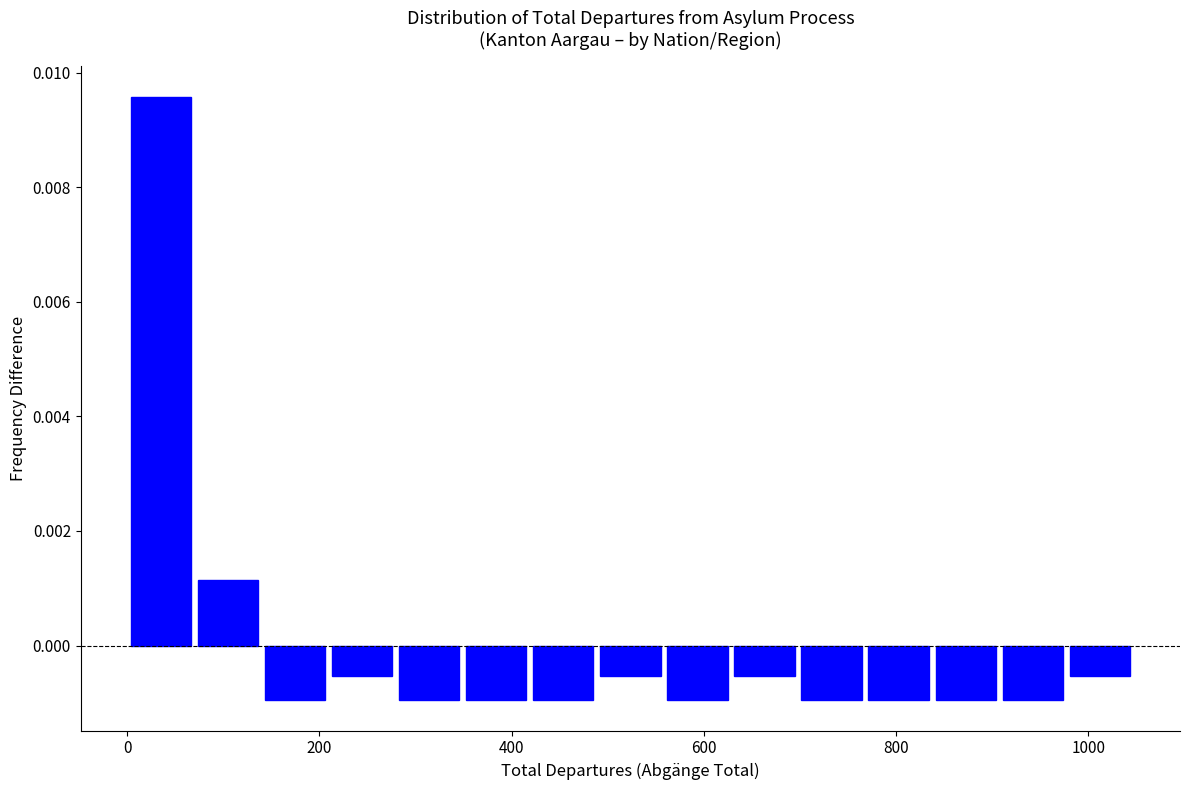

Around what value on the x-axis is the tallest bar? Give the approximate position of its centre, as read against the axis.

40